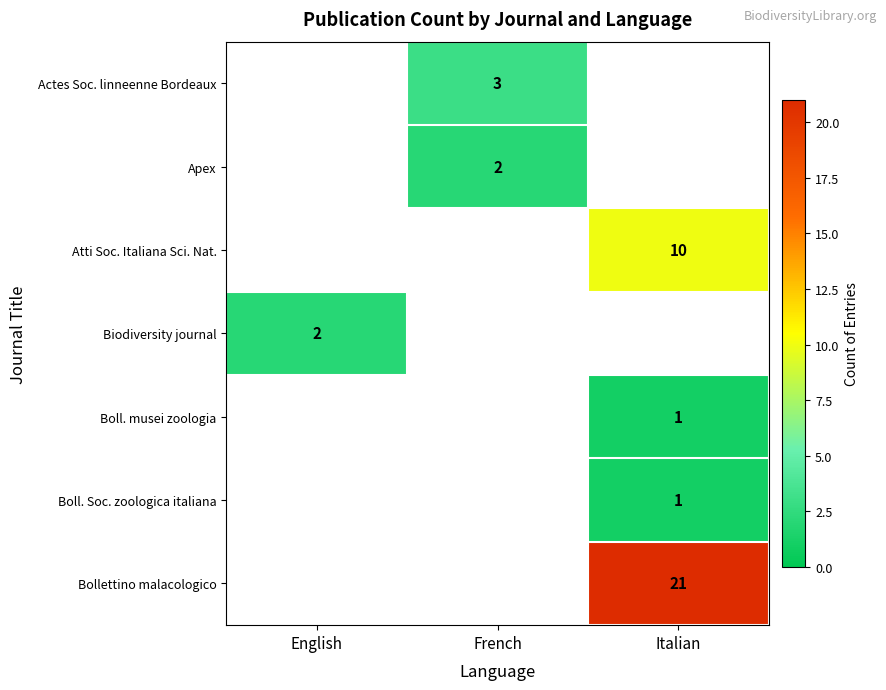

Which category has the highest value across all series?

Italian